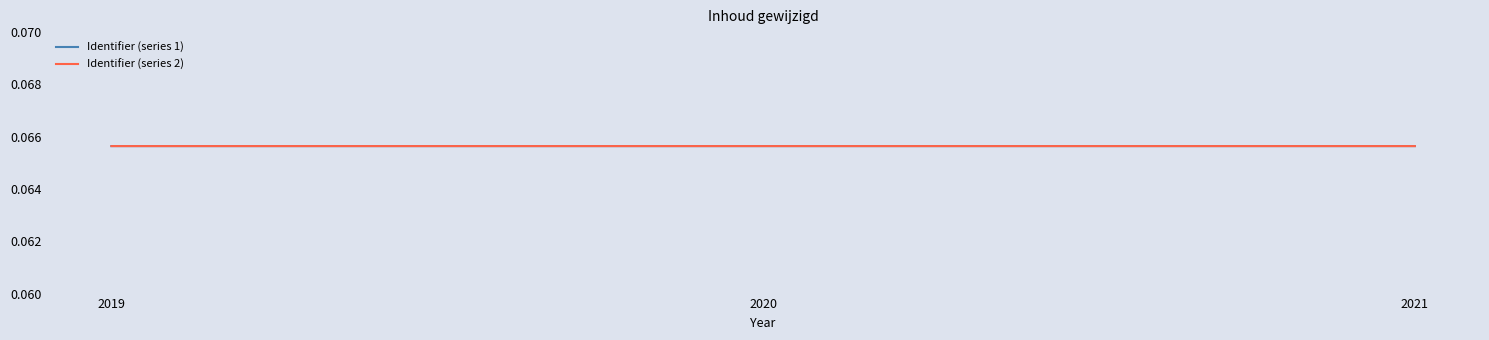

The Identifier (series 2) series shows 0.0 at 2021. True or false?

False